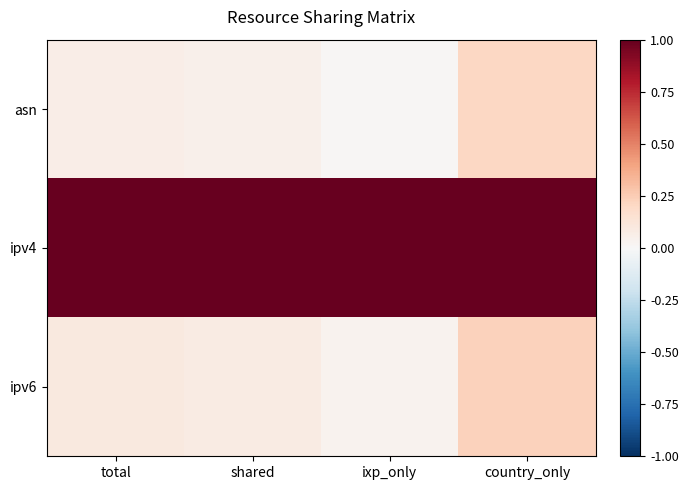

Between country_only and total, which is larger?

country_only